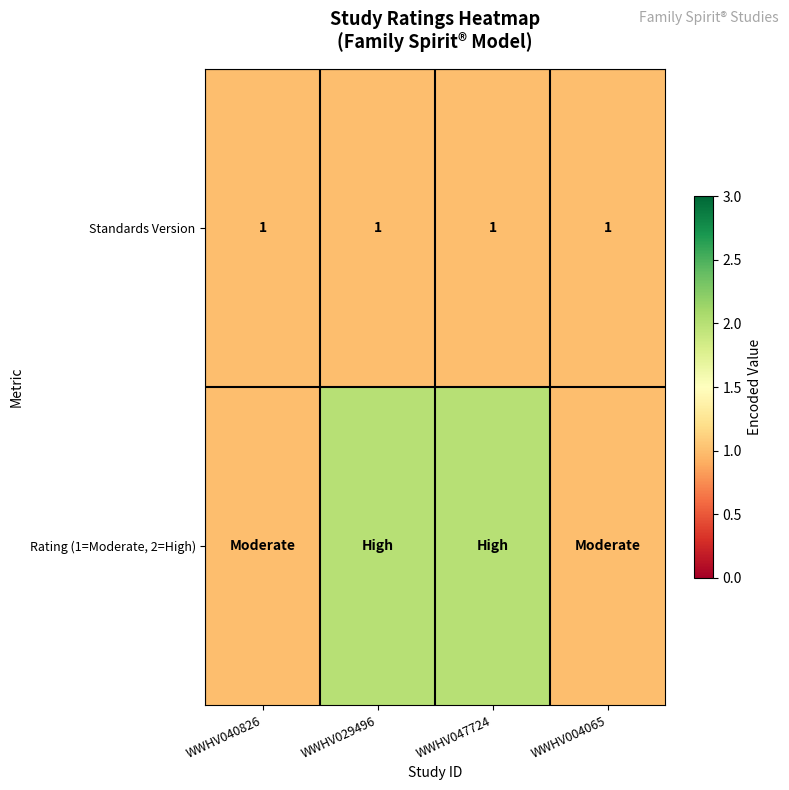

The Standards Version series shows 1 at WWHV004065. True or false?

True